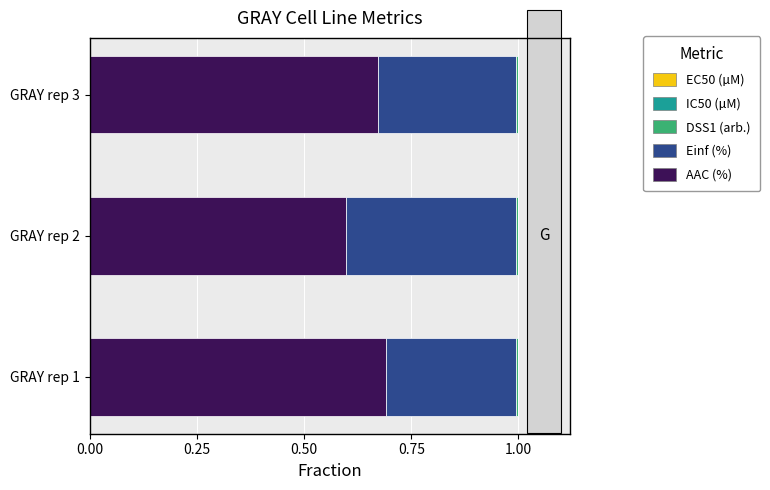

The value of AAC (%) at GRAY rep 3 is 0.9. True or false?

False